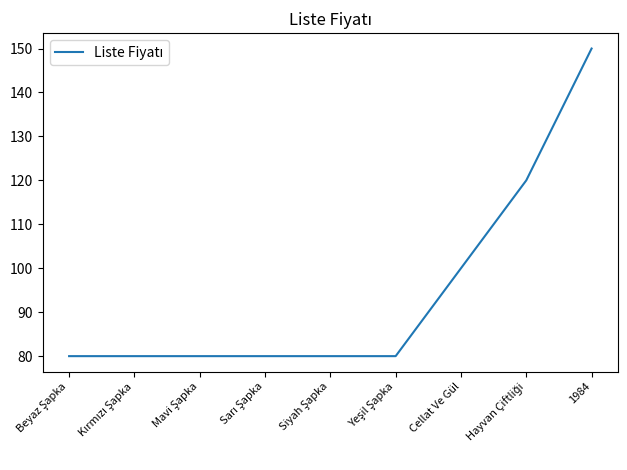

True or false: the data shows 263 at 1984.

False